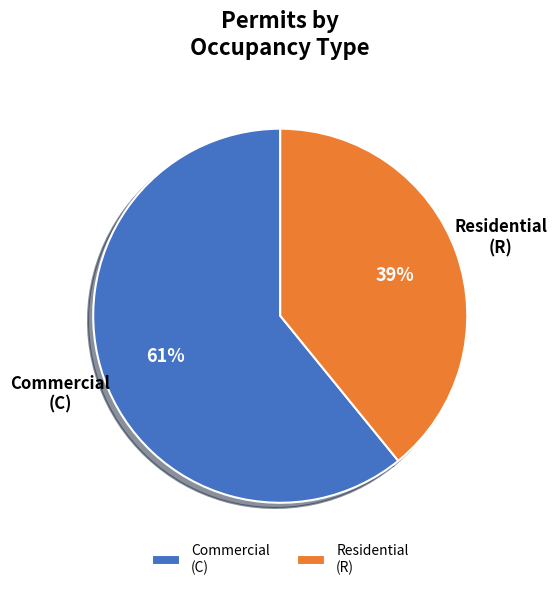

Do Residential (R) and Commercial (C) together represent more than half of the pie?

Yes